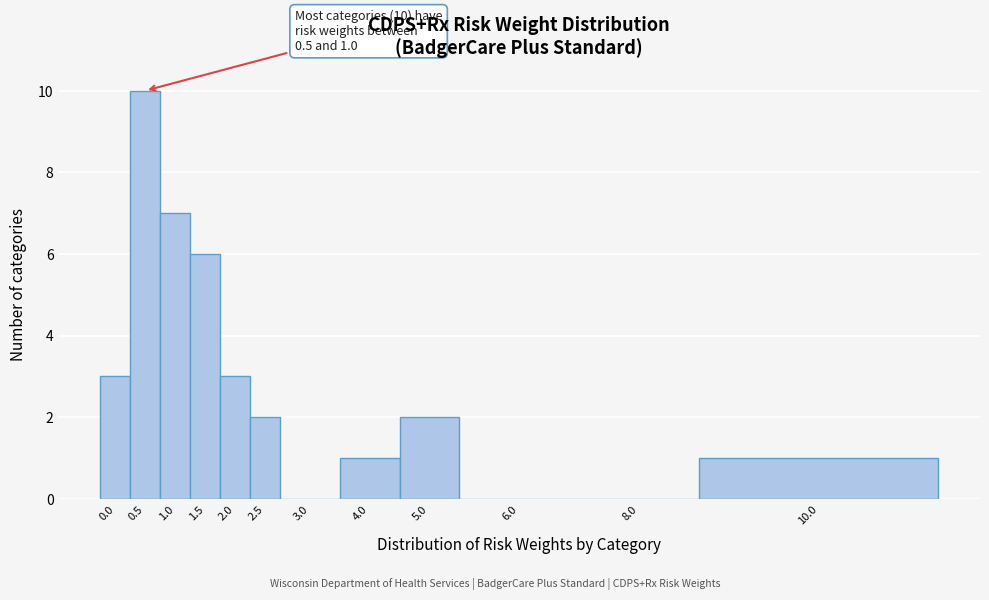

Reading left to right, what are all the values shown in this chart?

0.0=3	0.5=10	1.0=7	1.5=6	2.0=3	2.5=2	3.0=0	4.0=1	5.0=2	6.0=0	8.0=0	10.0=1